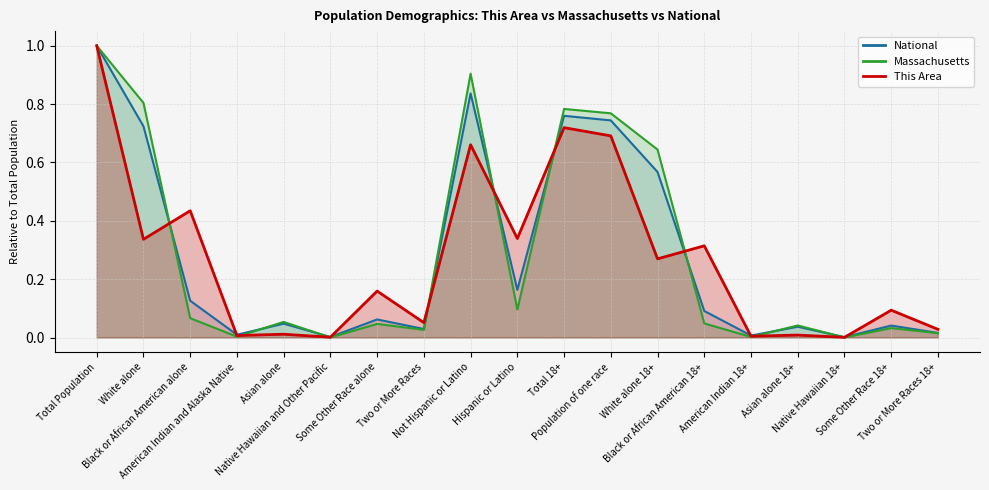

Which series has the largest total across all categories?

Massachusetts